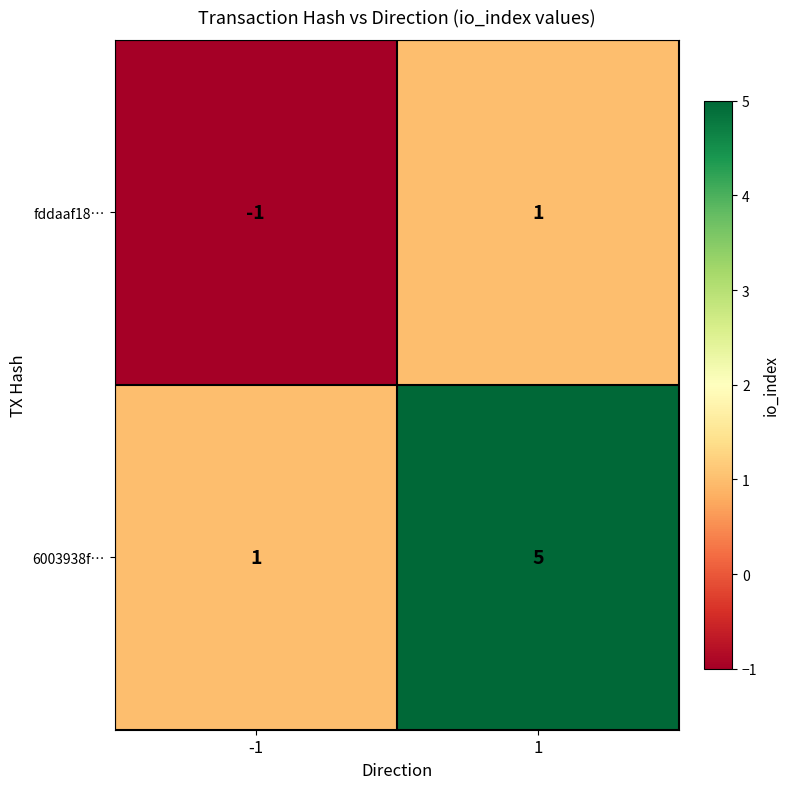

Is it true that fddaaf18… equals -1 at -1?

True